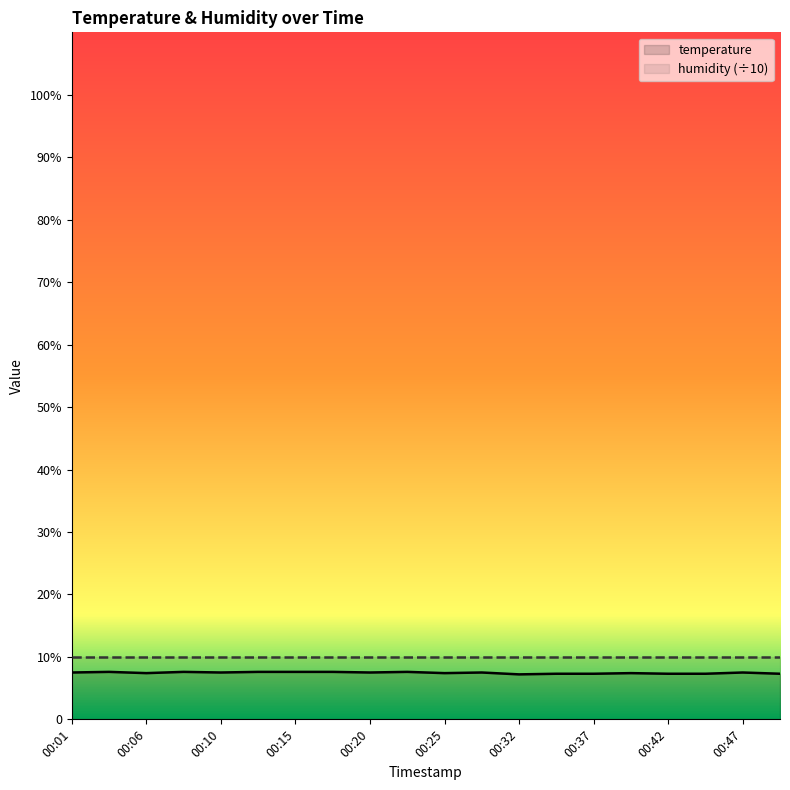

Rank the categories by value from highest to lowest.

00:03, 00:08, 00:13, 00:15, 00:18, 00:23, 00:01, 00:10, 00:20, 00:27, 00:47, 00:06, 00:25, 00:40, 00:35, 00:37, 00:42, 00:45, 00:49, 00:32